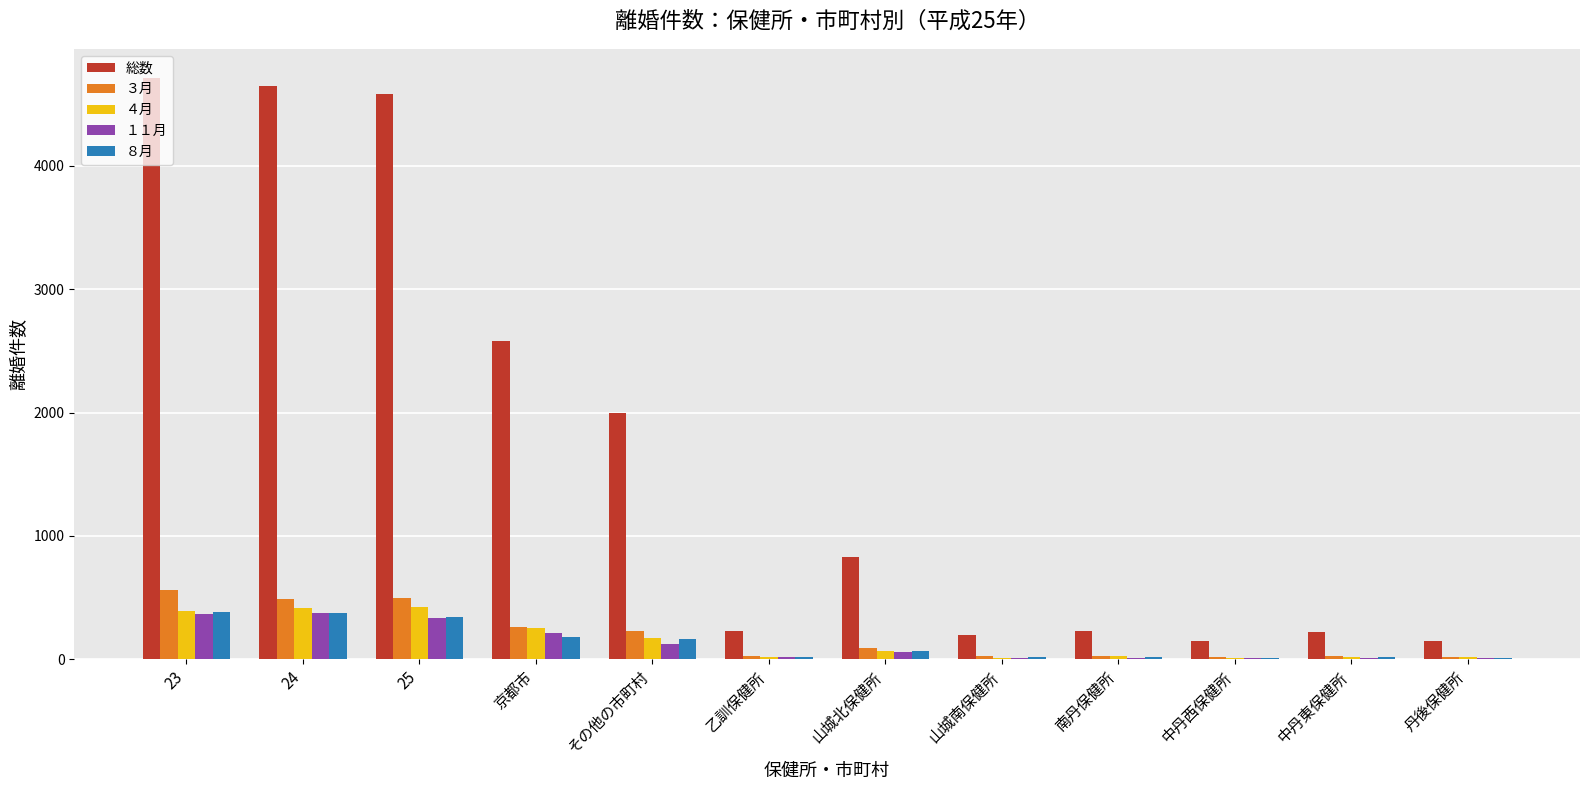

Which series has the largest total across all categories?

総数